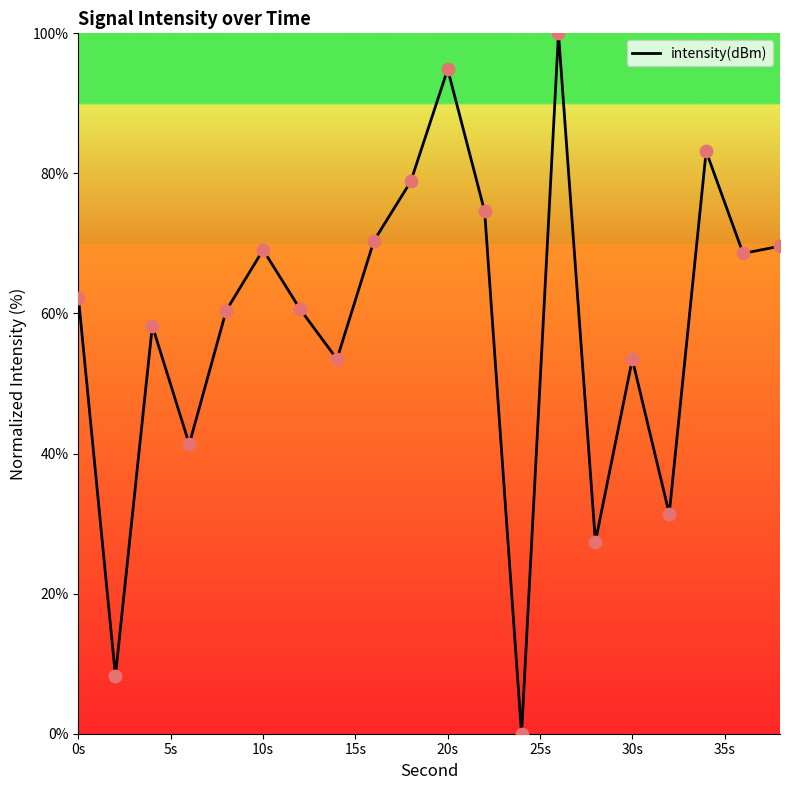

What is the greatest value displayed?

100.0